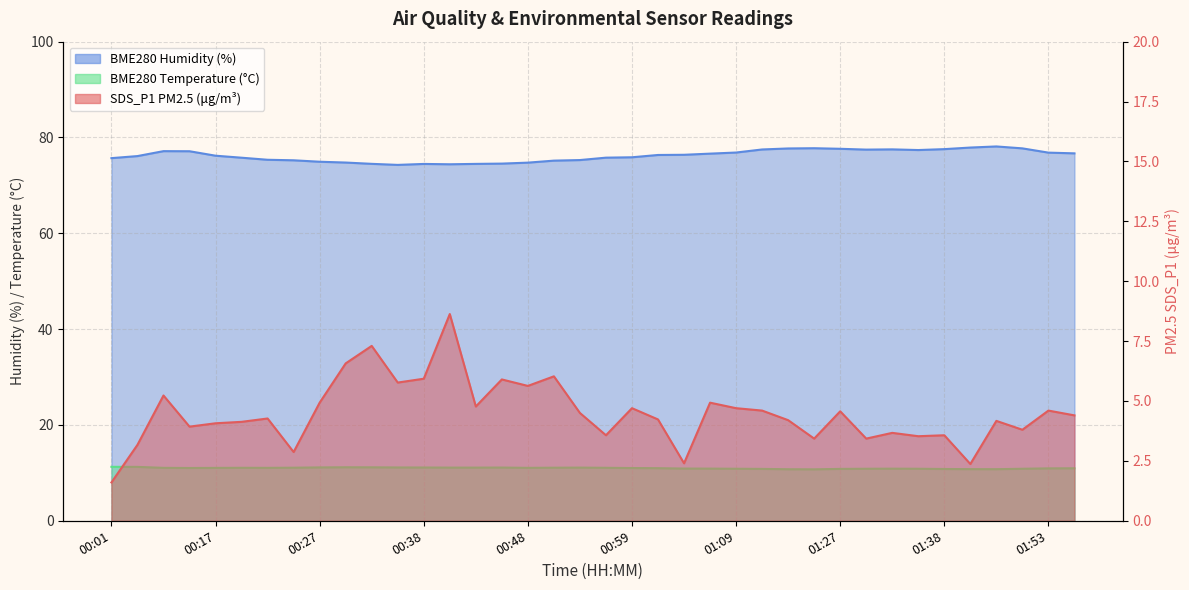

What is the minimum value for BME280_humidity?

74.3